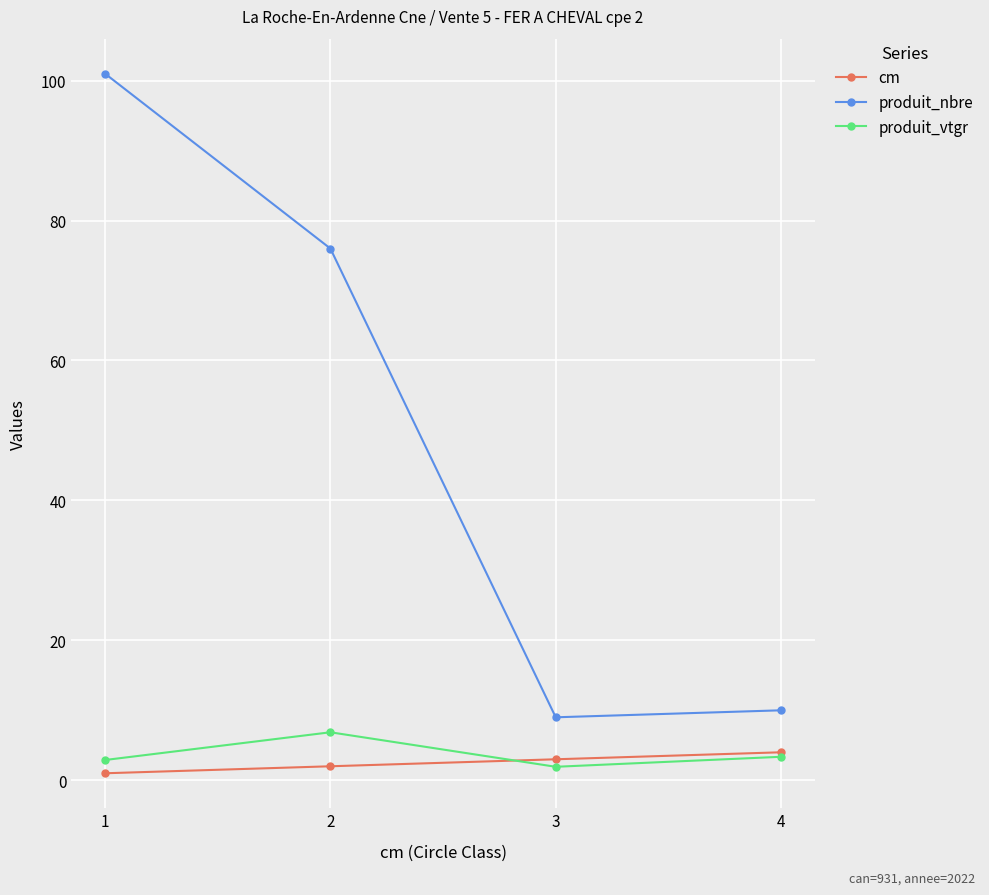

Does the chart have visible grid lines?

Yes